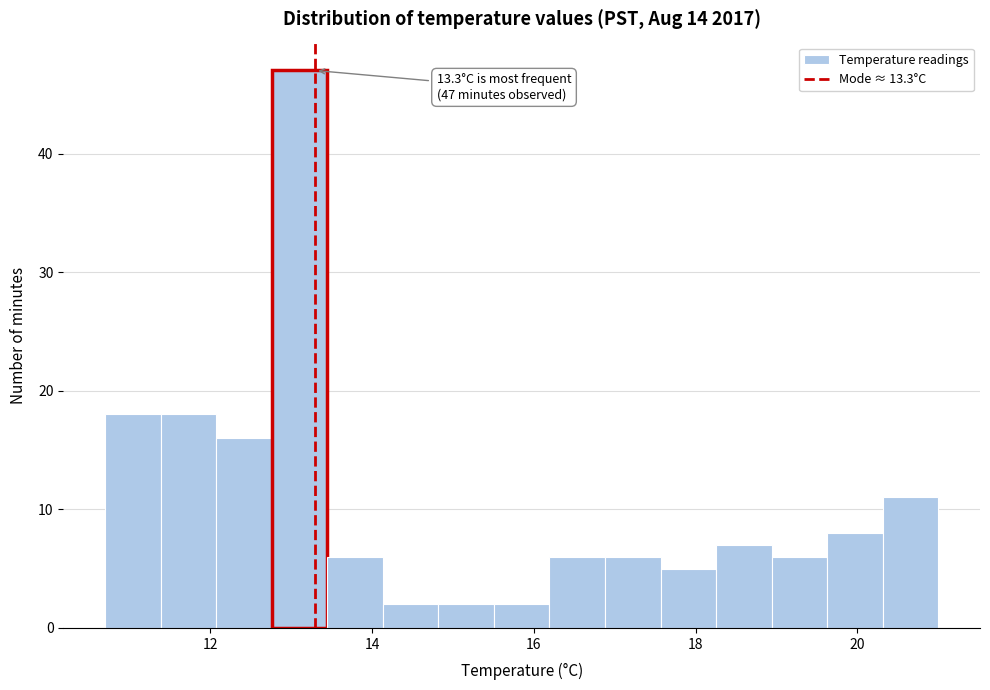

Around what value on the x-axis is the tallest bar? Give the approximate position of its centre, as read against the axis.

13.2